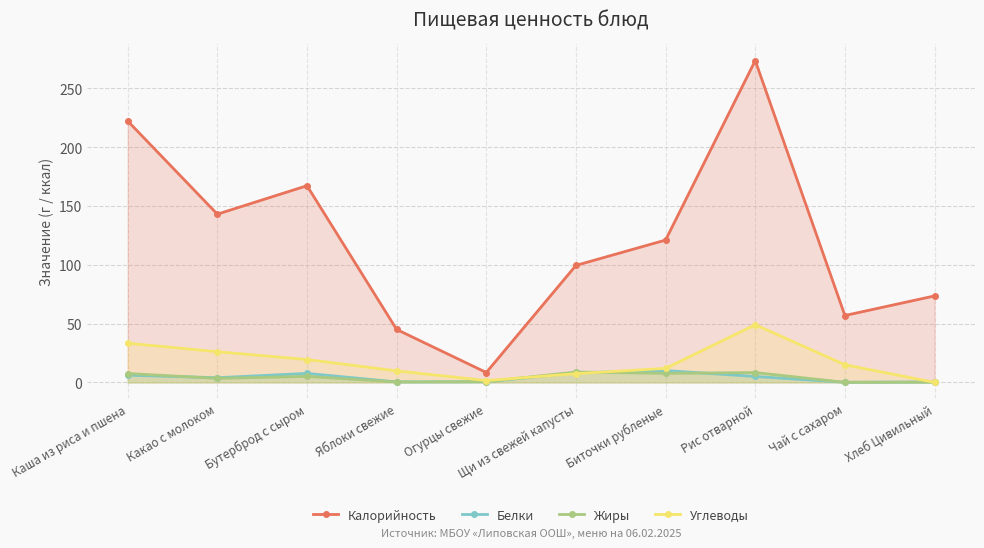

Does the chart display data point markers on the line(s)?

Yes